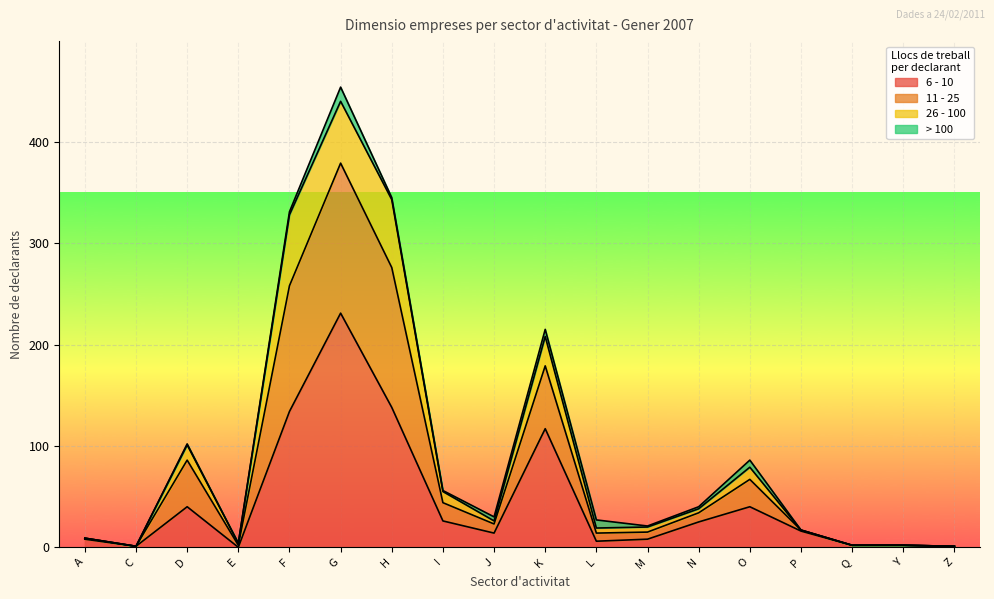

In 11 - 25, how many points are lower than both neighbors (excluding endpoints)?

4